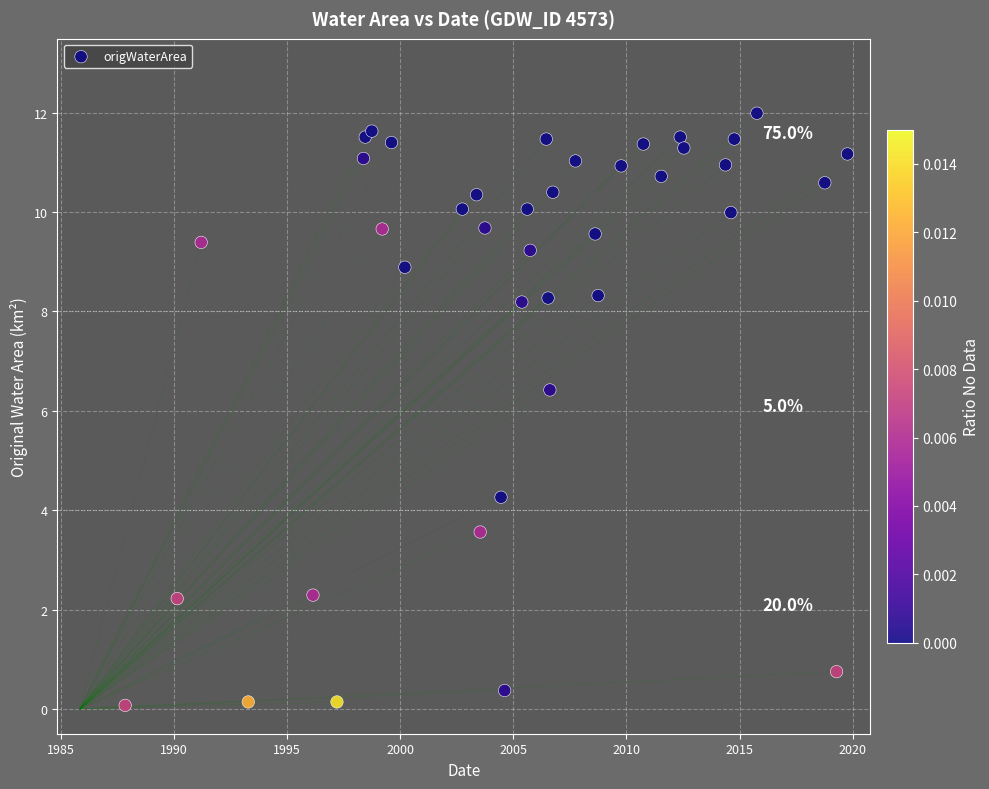

What Y value in the scatter plot is closest to 6?

6.4